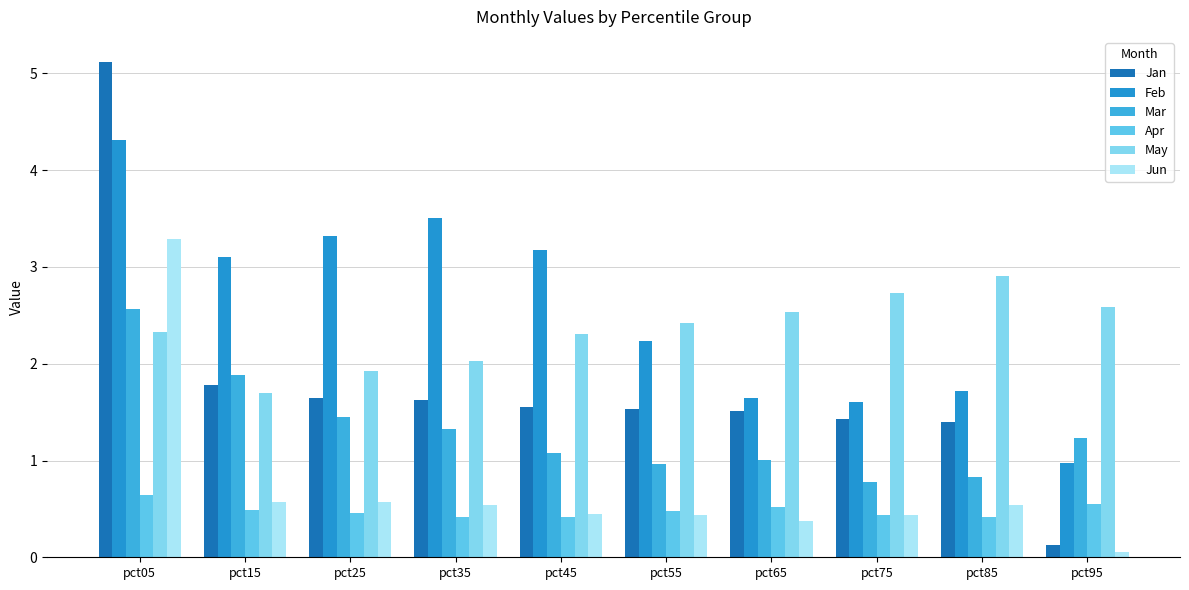

Where does the Jan series first go above 1?

pct05